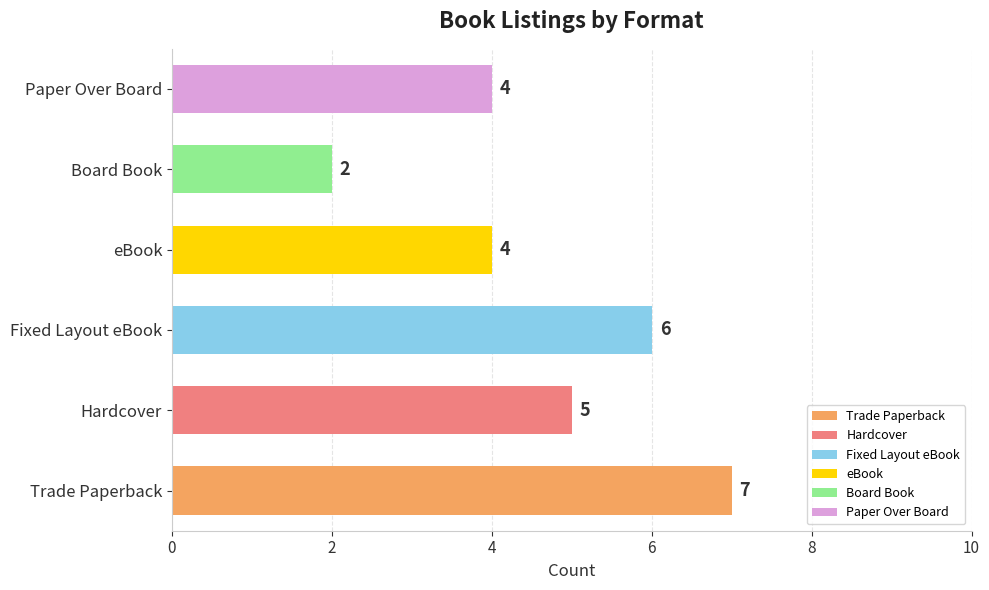

What is the ratio of the value at Trade Paperback to the value at Hardcover?

1.4